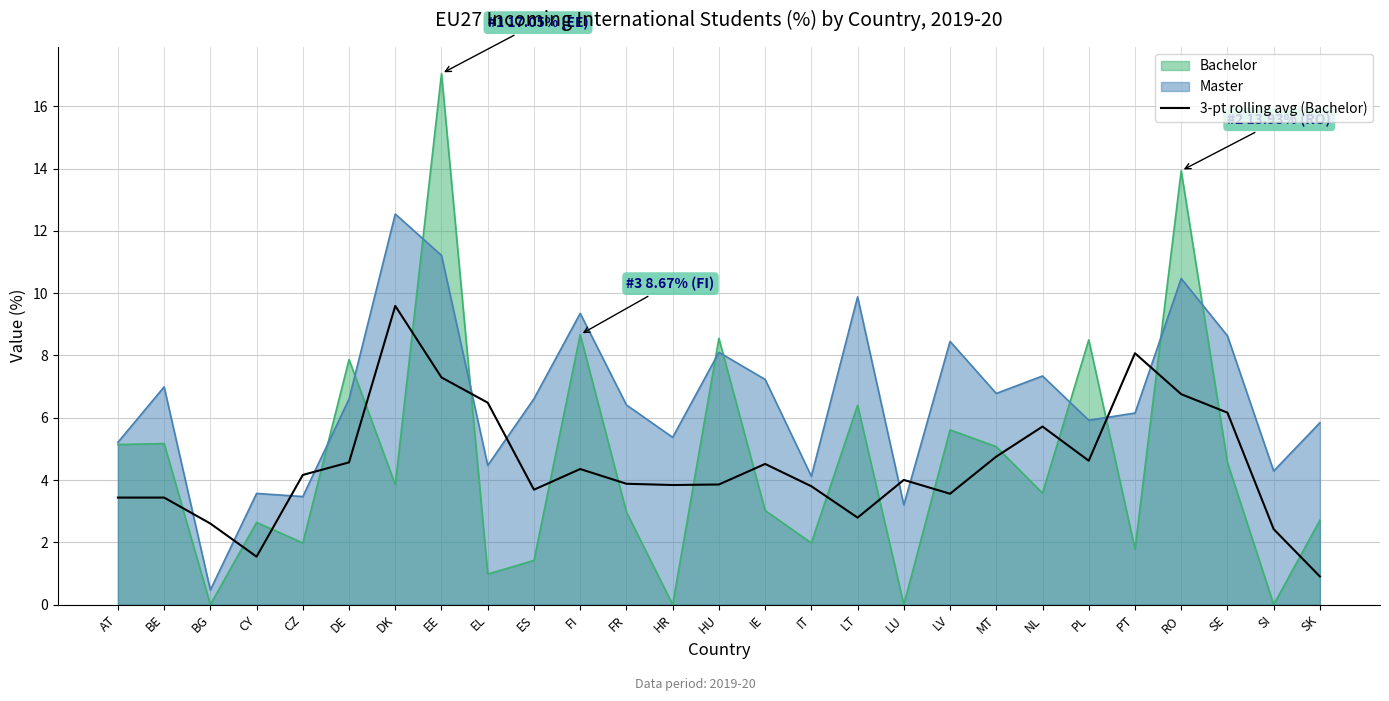

What is the minimum value shown in the chart?

0.0